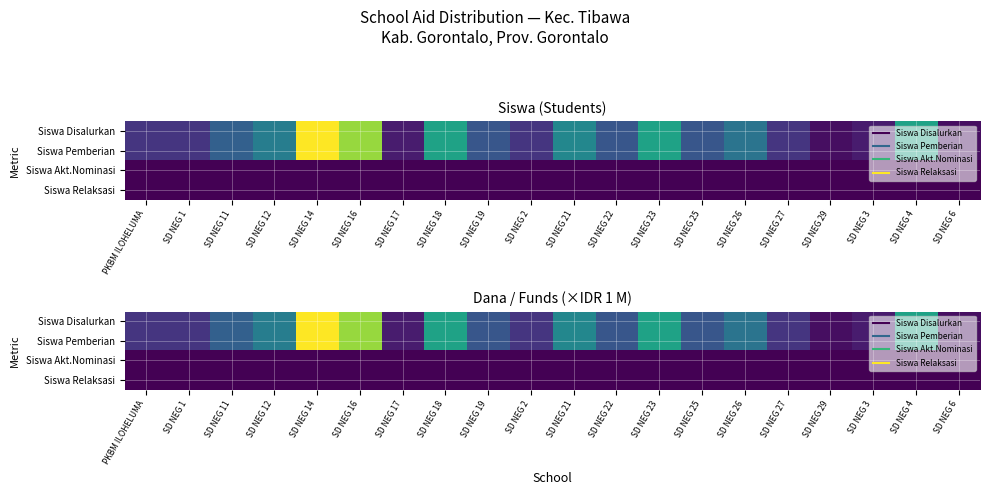

Rank the series by their maximum value, from lowest to highest.

Siswa Akt.Nominasi, Siswa Relaksasi, Siswa Disalurkan, Siswa Pemberian